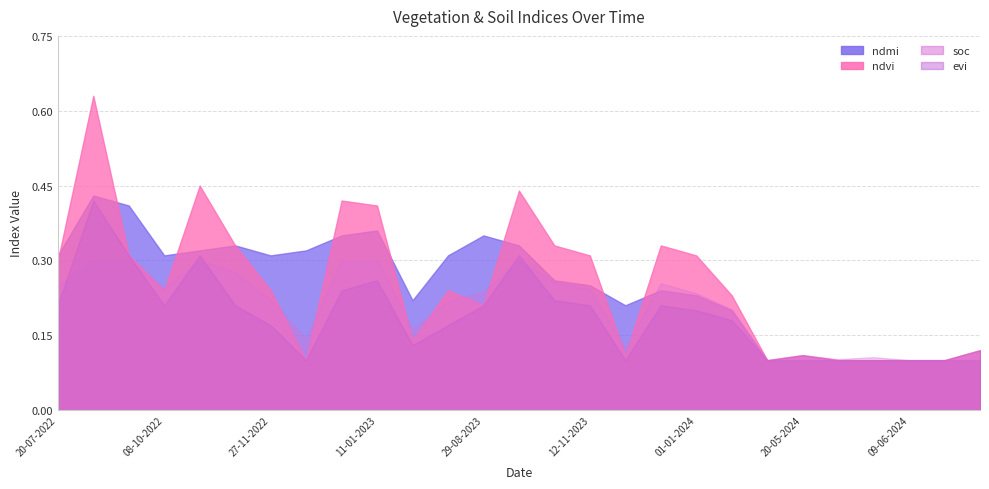

What is the sum of all evi values?

5.1